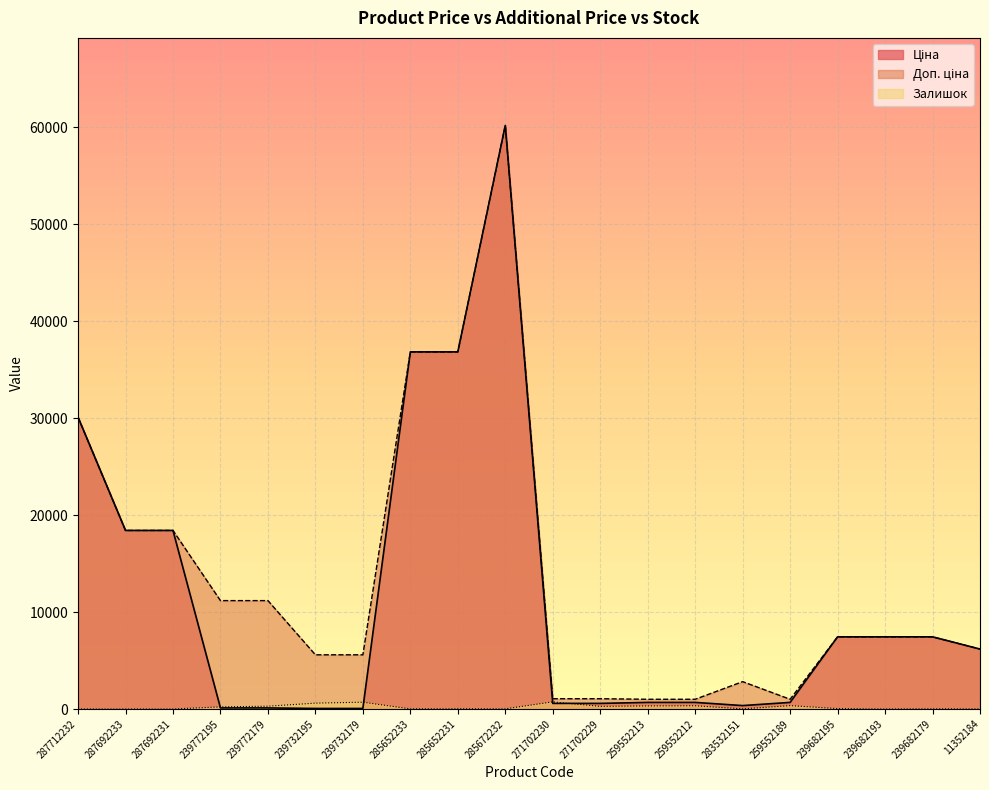

At which category is the sum across all series the highest?

285672232